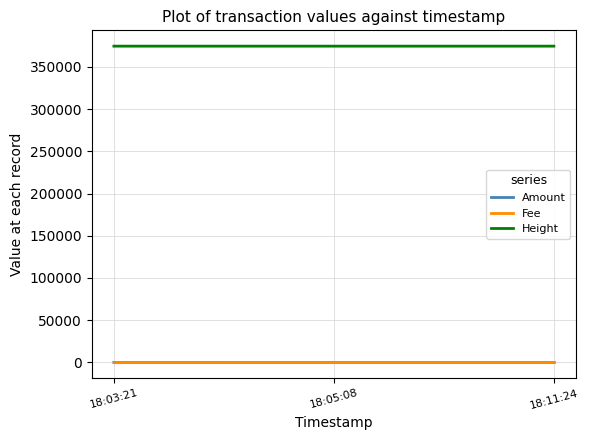

The value of Amount at 18:11:24 is 0. True or false?

True